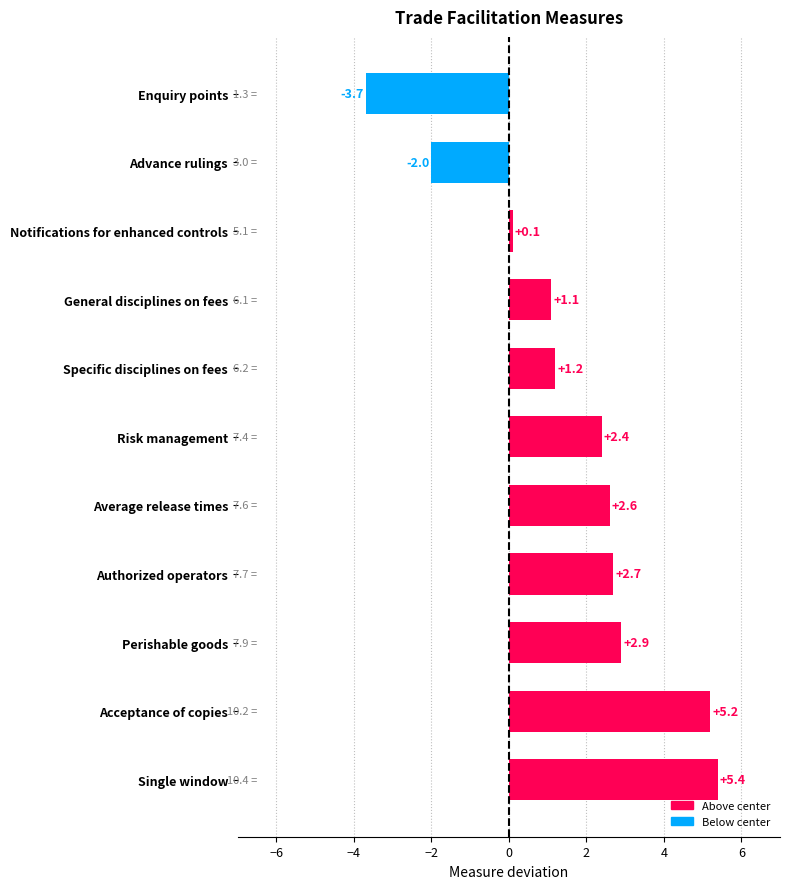

What is the ratio of the value at Authorized operators to the value at Risk management?

1.1